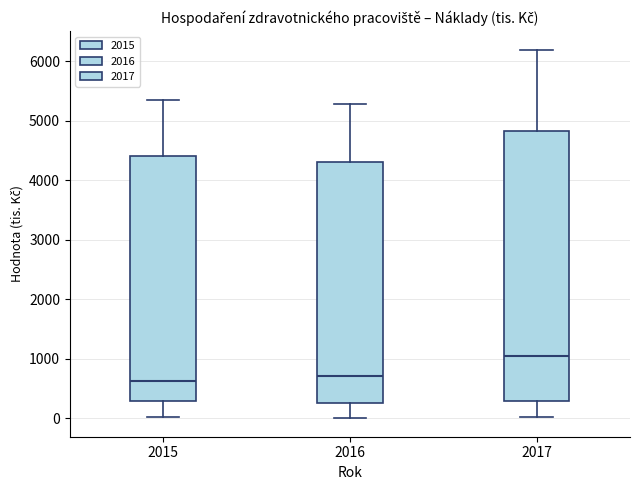

Which box is the tallest, from its lower edge to its upper edge?

2017